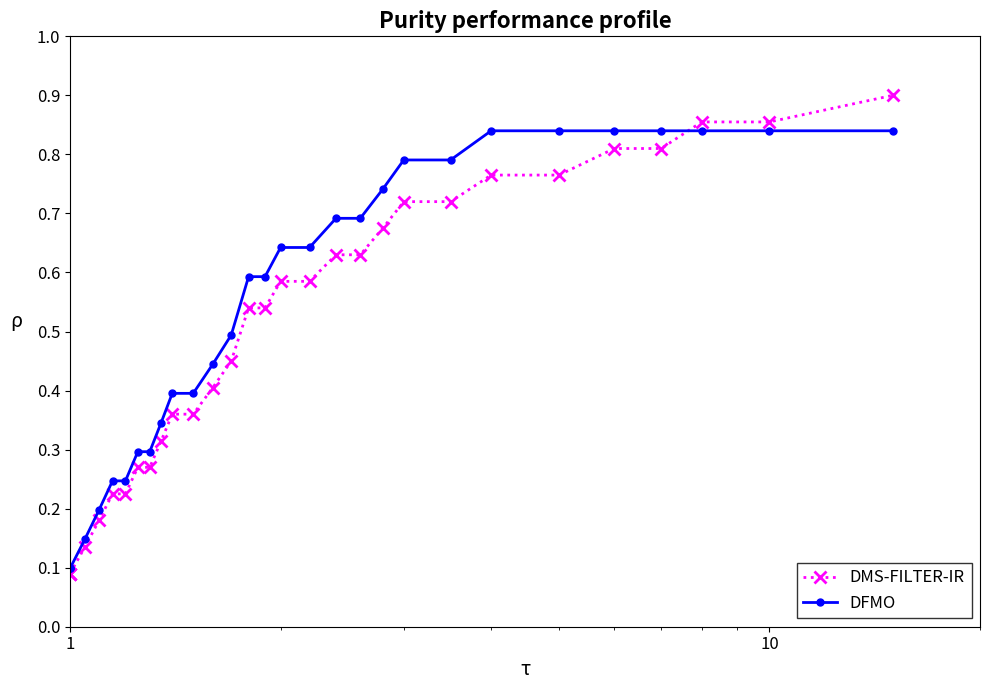

True or false: DMS-FILTER-IR and DFMO intersect in this chart.

True